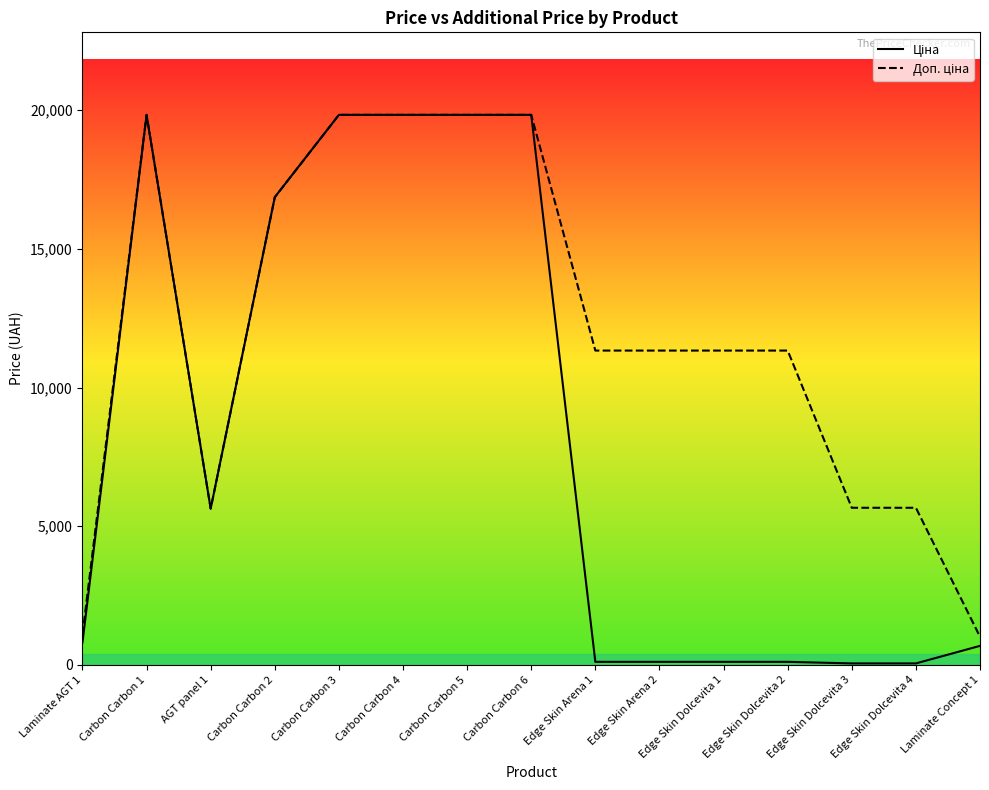

At how many categories does at least one series exceed 8978?

10